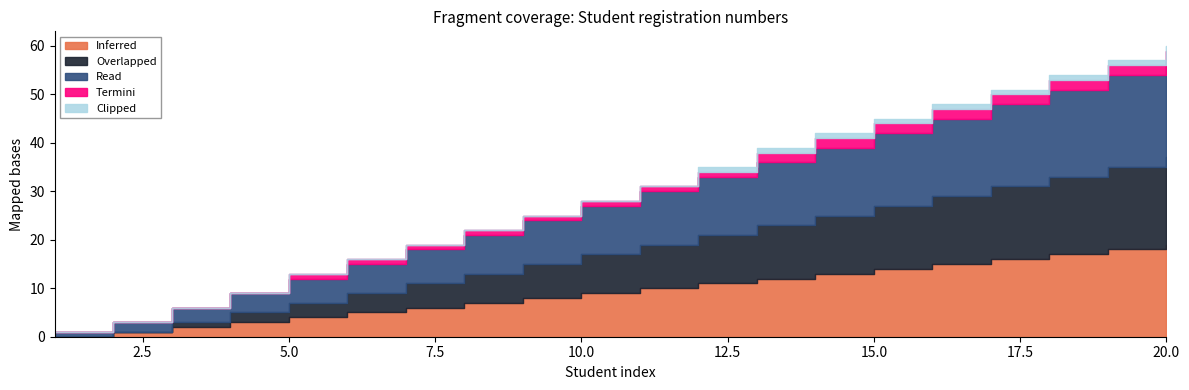

What value does the Termini series have at 15?

2